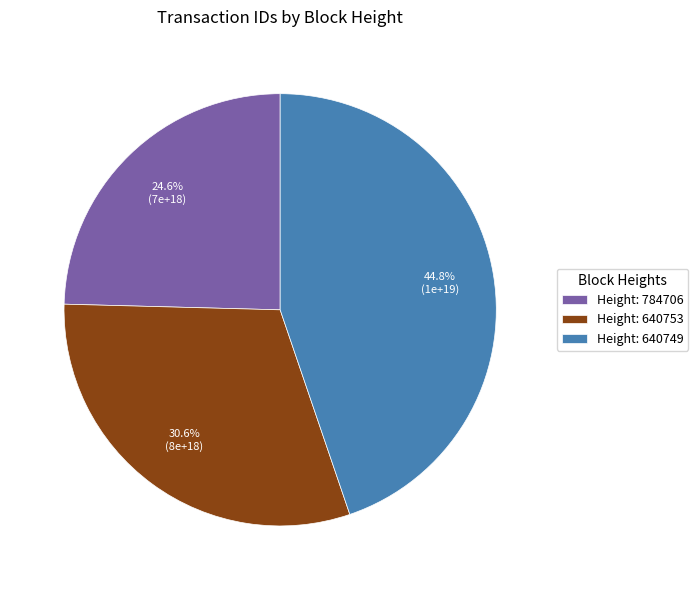

To the nearest percent, what is the difference between the largest and smallest slice percentages?

20%